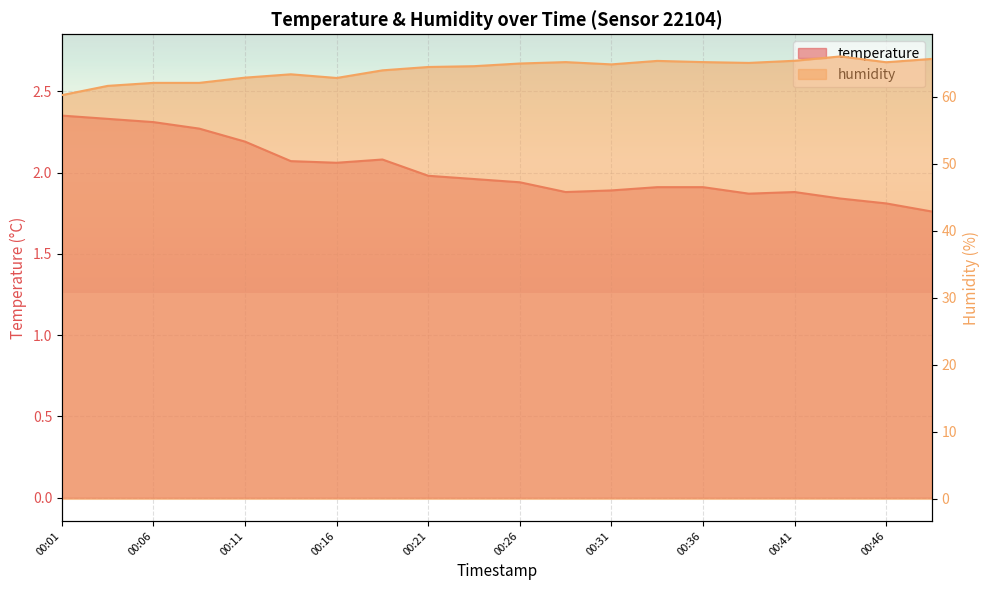

Is it true that temperature equals 0.5 at 00:28?

False